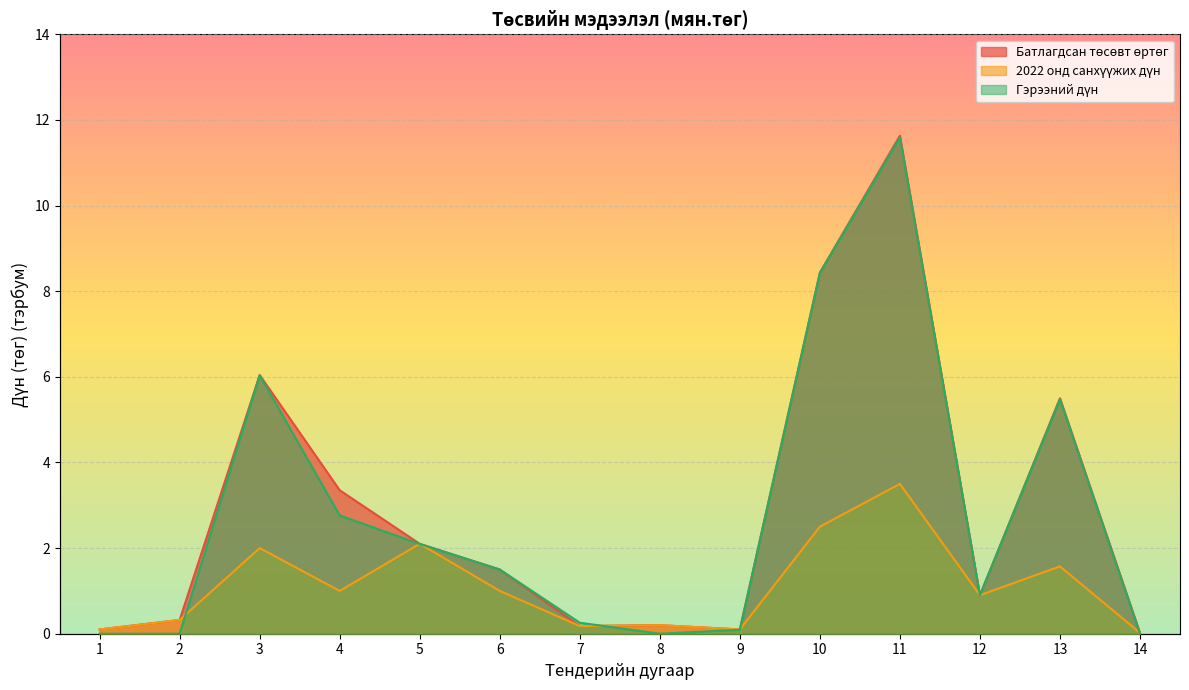

Reading left to right, extract all data points from this chart.

Батлагдсан төсөвт өртөг: 0.1	0.3	6.0	3.4	2.1	1.5	0.2	0.2	0.1	8.4	11.6	0.9	5.5	0.0
2022 онд санхүүжих дүн: 0.1	0.3	2.0	1.0	2.1	1.0	0.2	0.2	0.1	2.5	3.5	0.9	1.6	0.0
Гэрээний дүн: 0.0	0.0	6.0	2.8	2.1	1.5	0.3	0.0	0.1	8.4	11.6	0.9	5.5	0.0